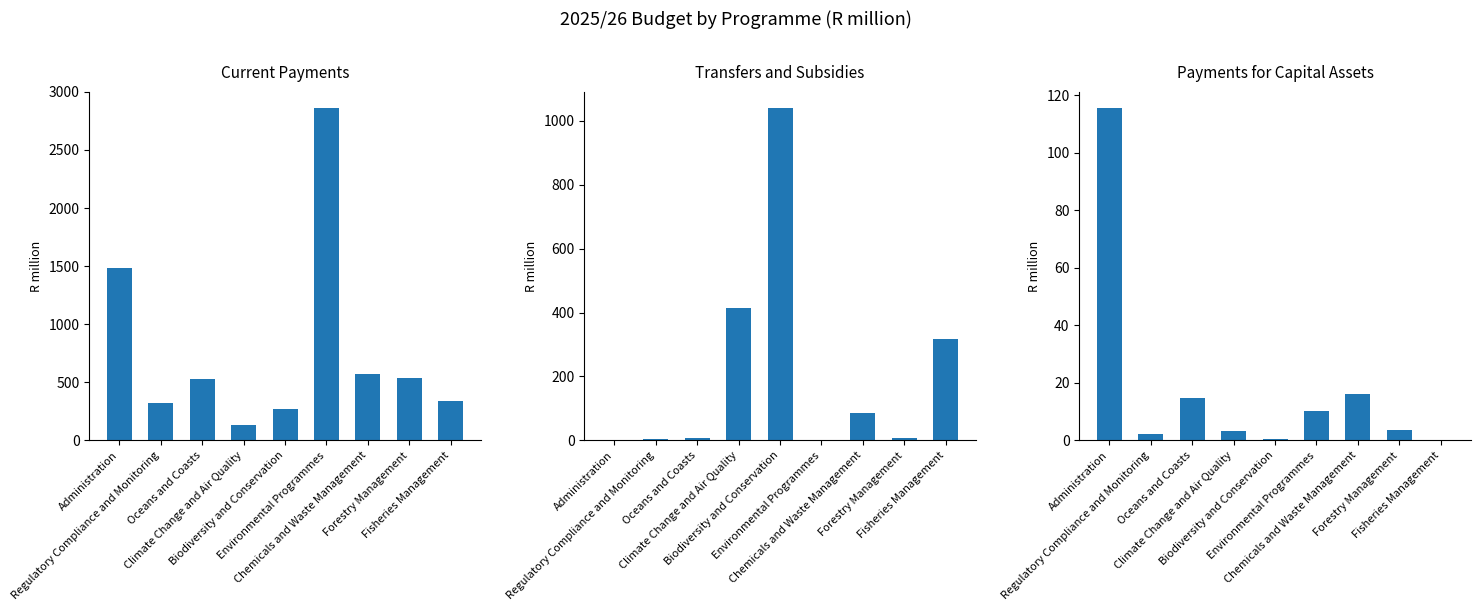

Where is Transfers and Subsidies nearest to the value 519?

Climate Change and Air Quality